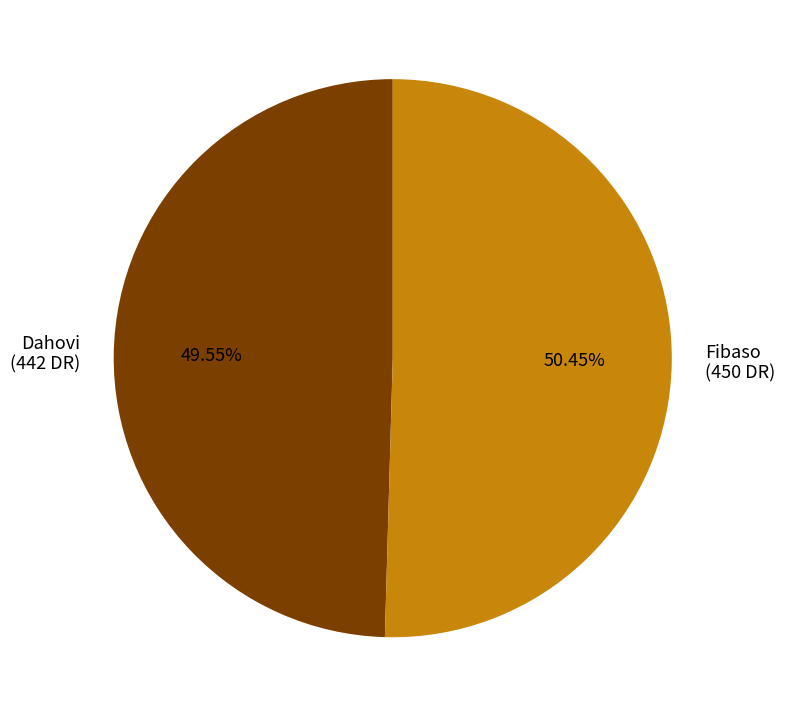

True or false: Dahovi accounts for 44% of the total.

False